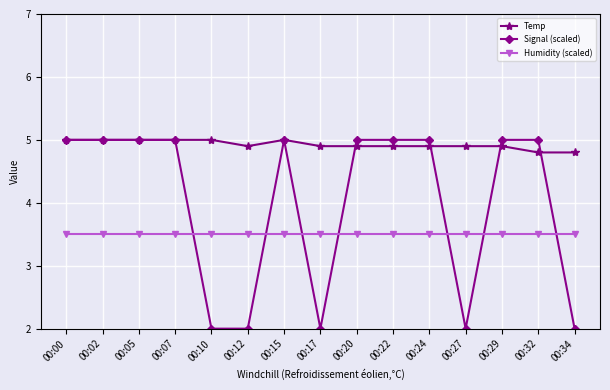

What is the minimum value for Humidity (scaled)?

3.5